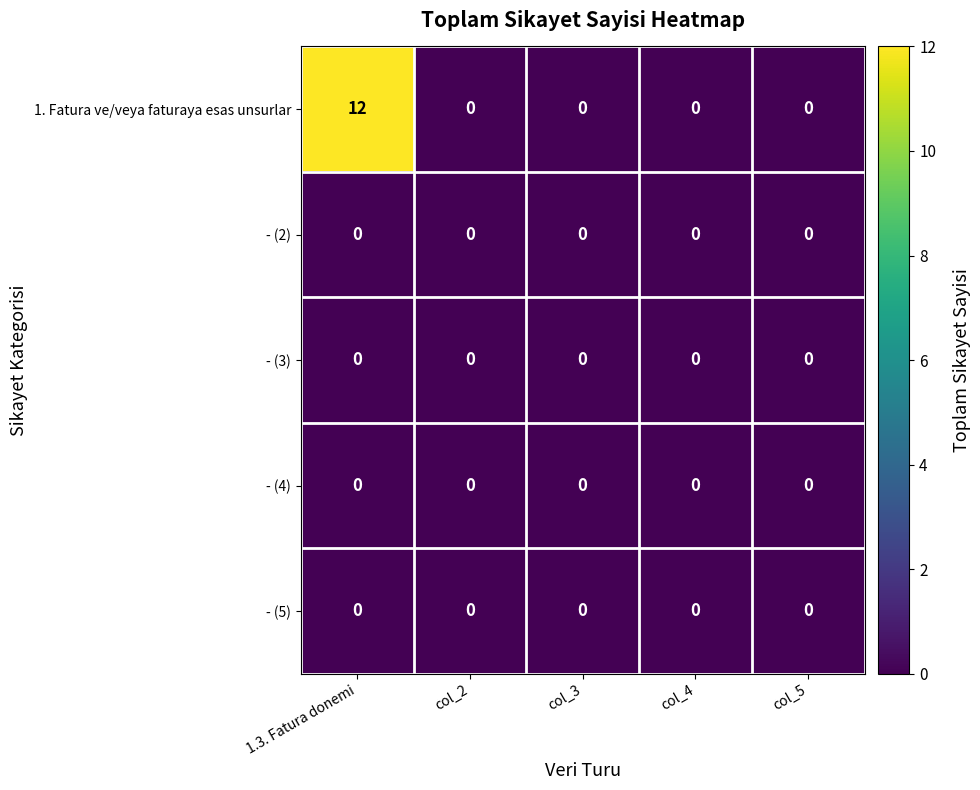

At how many categories does at least one series exceed 3?

1